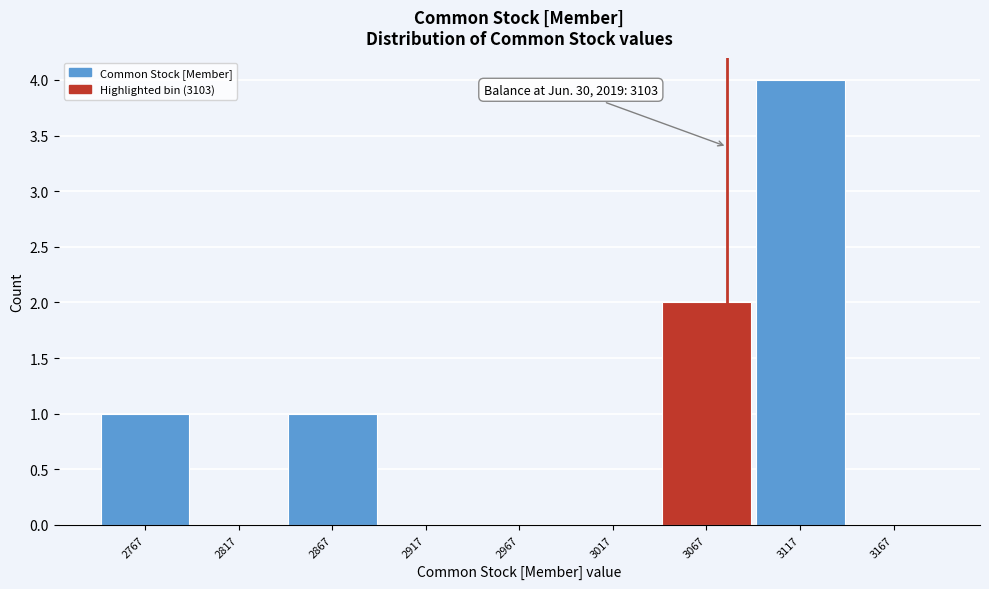

Reading right to left, list all the values displayed in this chart.

3167=0	3117=4	3067=2	3017=0	2967=0	2917=0	2867=1	2817=0	2767=1